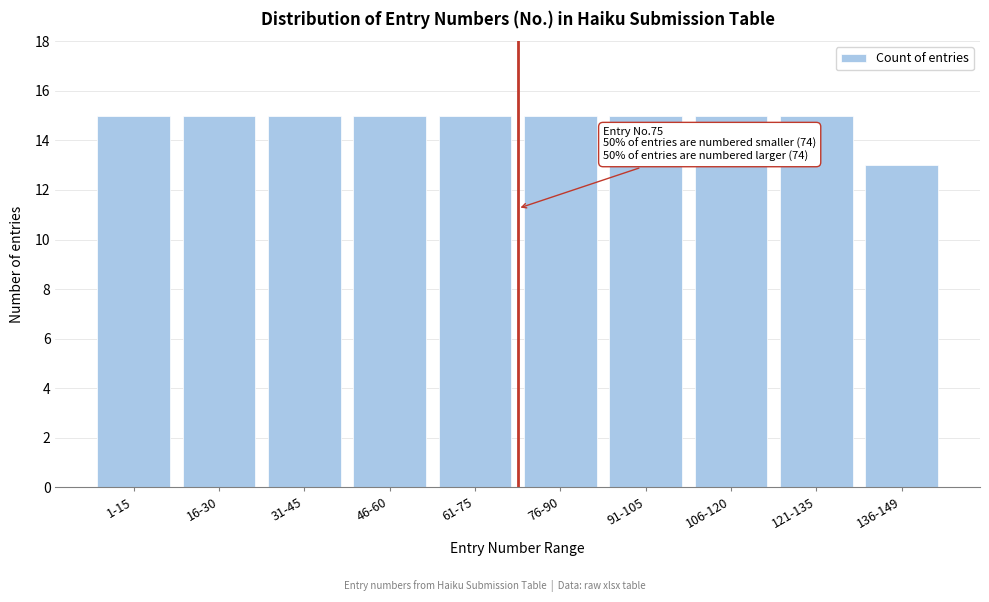

Reading left to right, what are all the values shown in this chart?

1-15=15	16-30=15	31-45=15	46-60=15	61-75=15	76-90=15	91-105=15	106-120=15	121-135=15	136-149=13